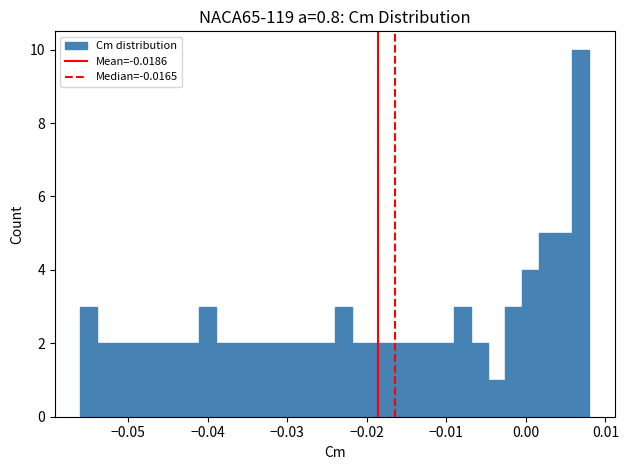

Around what value on the x-axis is the tallest bar? Give the approximate position of its centre, as read against the axis.

0.007